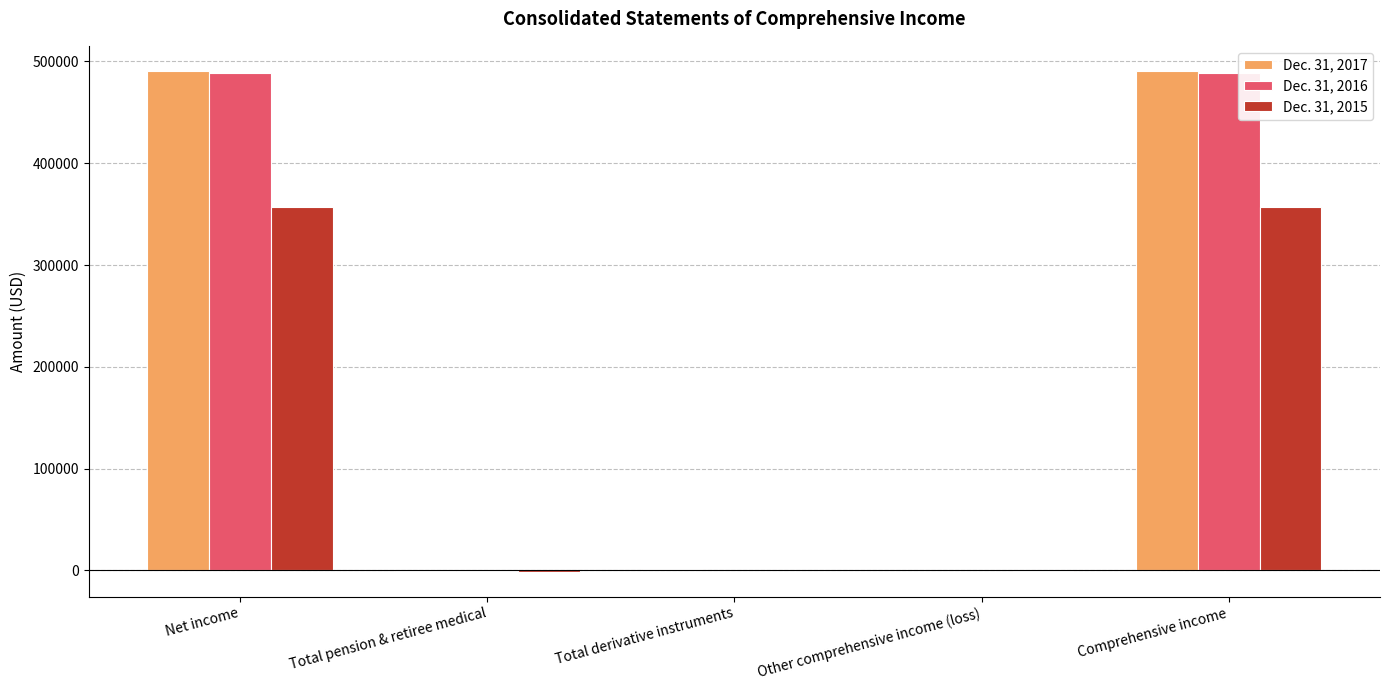

Is it true that Dec. 31, 2016 equals 488744 at Net income?

True